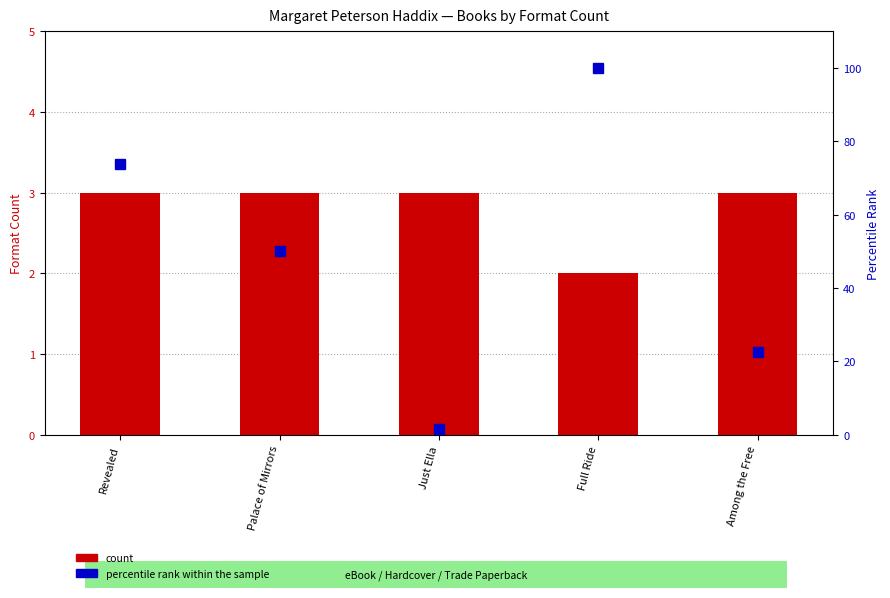

Are the bars grouped side by side (vs. stacked)?

Yes